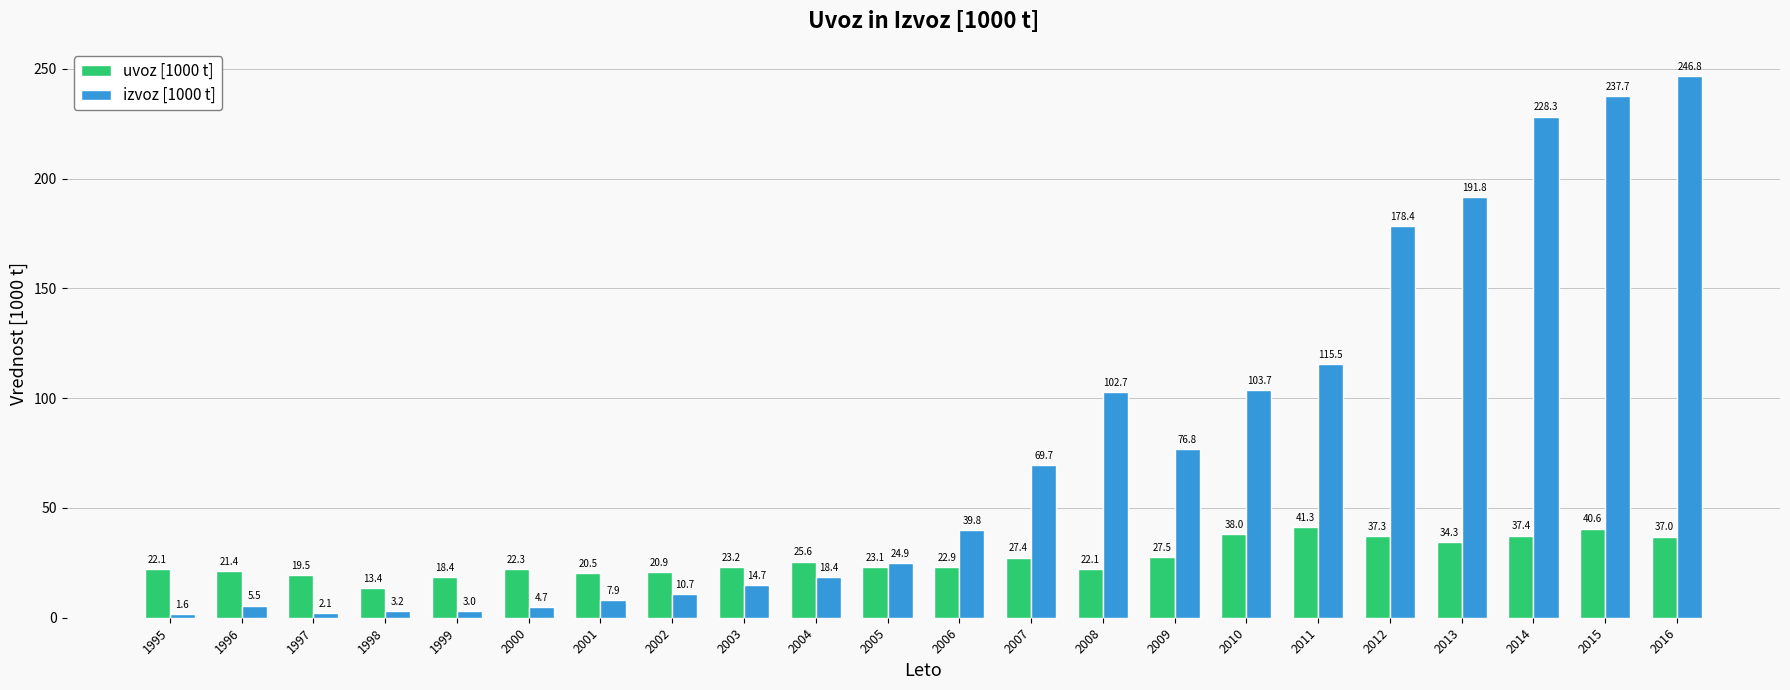

What is the total value across all series at 1996?

26.9